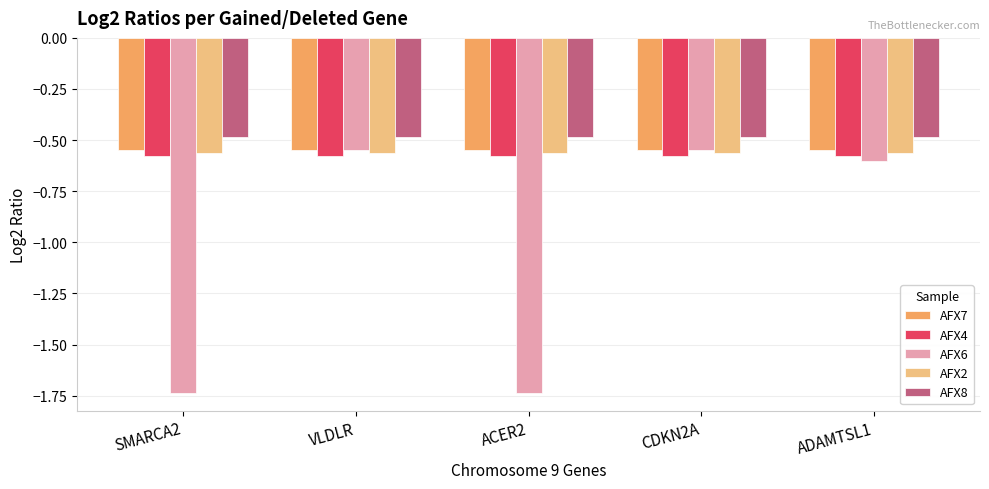

What is the total value across all series at VLDLR?

-2.7